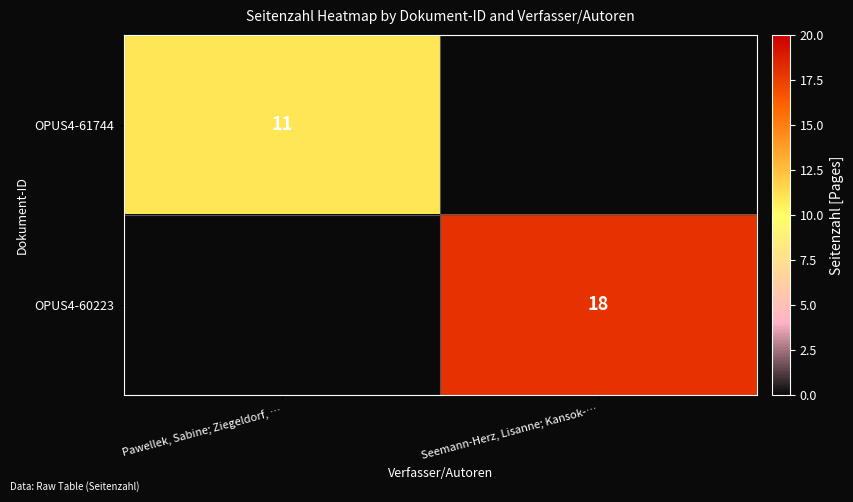

Is it true that OPUS4-61744 equals 11 at Pawellek, Sabine; Ziegeldorf, …?

True